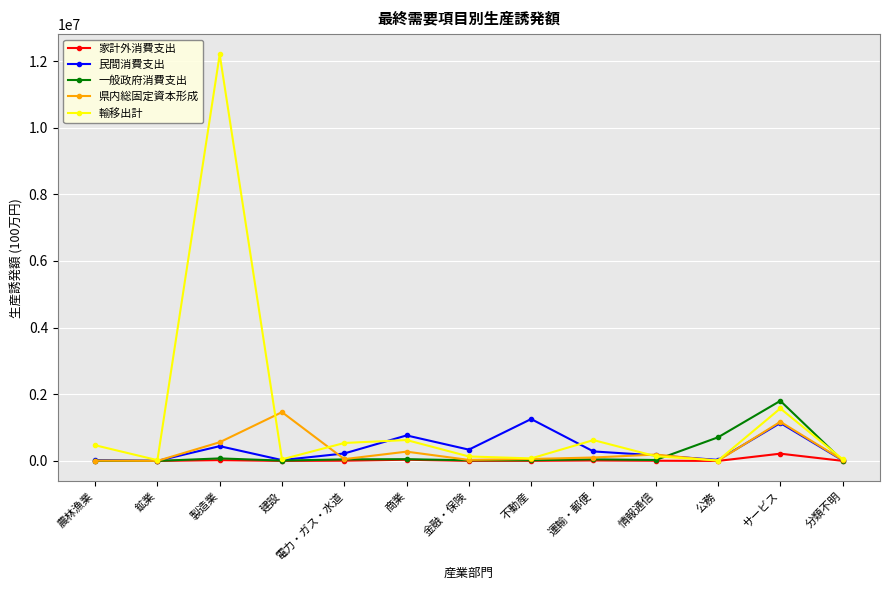

What is the label of the 7th point from the right?

金融・保険